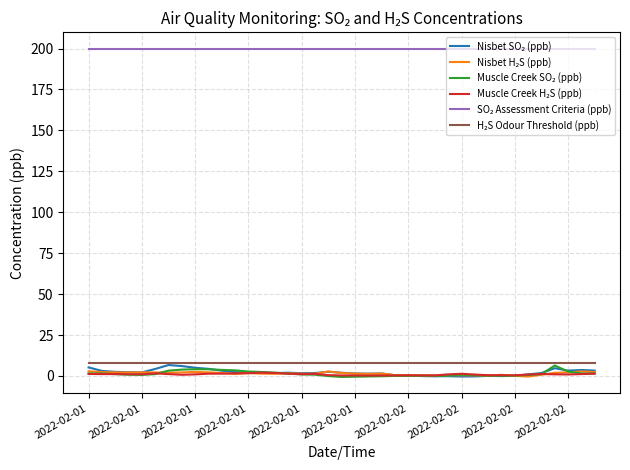

What is the greatest value displayed?

200.0